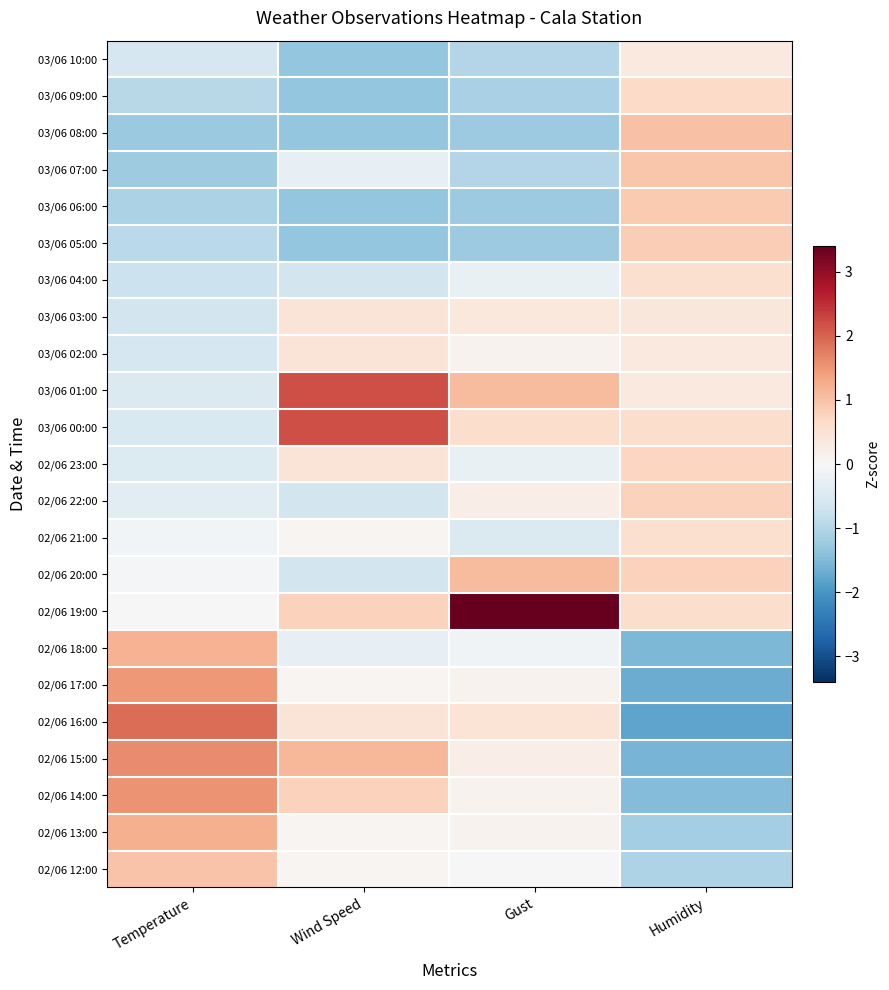

Reading right to left, list all the values displayed in this chart.

03/06 10:00: Humidity=0.3	Gust=-1.0	Wind Speed=-1.3	Temperature=-0.6
03/06 09:00: Humidity=0.7	Gust=-1.1	Wind Speed=-1.3	Temperature=-0.9
03/06 08:00: Humidity=1.0	Gust=-1.2	Wind Speed=-1.3	Temperature=-1.3
03/06 07:00: Humidity=0.9	Gust=-1.0	Wind Speed=-0.3	Temperature=-1.2
03/06 06:00: Humidity=0.9	Gust=-1.2	Wind Speed=-1.3	Temperature=-1.1
03/06 05:00: Humidity=0.8	Gust=-1.2	Wind Speed=-1.3	Temperature=-0.9
03/06 04:00: Humidity=0.6	Gust=-0.3	Wind Speed=-0.6	Temperature=-0.7
03/06 03:00: Humidity=0.4	Gust=0.4	Wind Speed=0.4	Temperature=-0.6
03/06 02:00: Humidity=0.3	Gust=0.1	Wind Speed=0.4	Temperature=-0.6
03/06 01:00: Humidity=0.3	Gust=1.1	Wind Speed=2.2	Temperature=-0.5
03/06 00:00: Humidity=0.6	Gust=0.6	Wind Speed=2.2	Temperature=-0.5
02/06 23:00: Humidity=0.7	Gust=-0.3	Wind Speed=0.4	Temperature=-0.5
02/06 22:00: Humidity=0.8	Gust=0.2	Wind Speed=-0.6	Temperature=-0.4
02/06 21:00: Humidity=0.6	Gust=-0.5	Wind Speed=0.1	Temperature=-0.1
02/06 20:00: Humidity=0.8	Gust=1.1	Wind Speed=-0.6	Temperature=-0.0
02/06 19:00: Humidity=0.6	Gust=3.4	Wind Speed=0.8	Temperature=0.0
02/06 18:00: Humidity=-1.5	Gust=-0.1	Wind Speed=-0.3	Temperature=1.2
02/06 17:00: Humidity=-1.7	Gust=0.1	Wind Speed=0.1	Temperature=1.5
02/06 16:00: Humidity=-1.8	Gust=0.5	Wind Speed=0.4	Temperature=1.9
02/06 15:00: Humidity=-1.6	Gust=0.2	Wind Speed=1.1	Temperature=1.6
02/06 14:00: Humidity=-1.5	Gust=0.1	Wind Speed=0.8	Temperature=1.5
02/06 13:00: Humidity=-1.2	Gust=0.1	Wind Speed=0.1	Temperature=1.2
02/06 12:00: Humidity=-1.0	Gust=-0.0	Wind Speed=0.1	Temperature=1.0